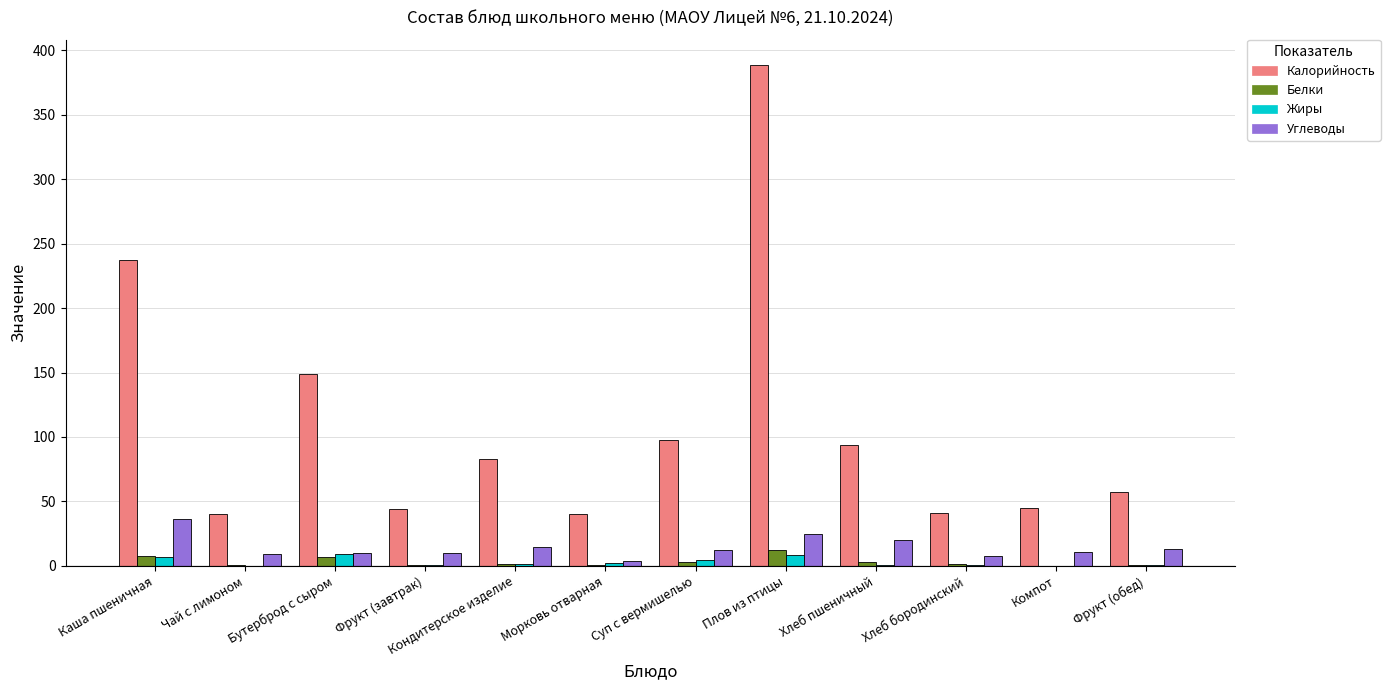

How many groups of bars are there?

12